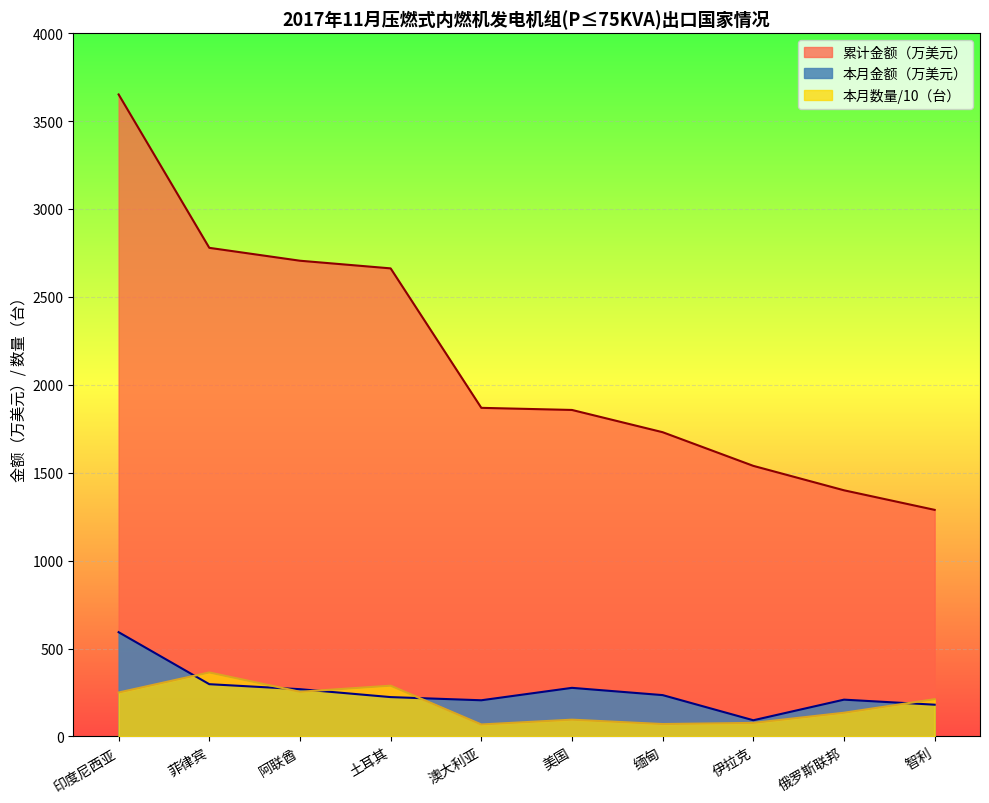

At which label does 累计金额 reach its minimum?

智利